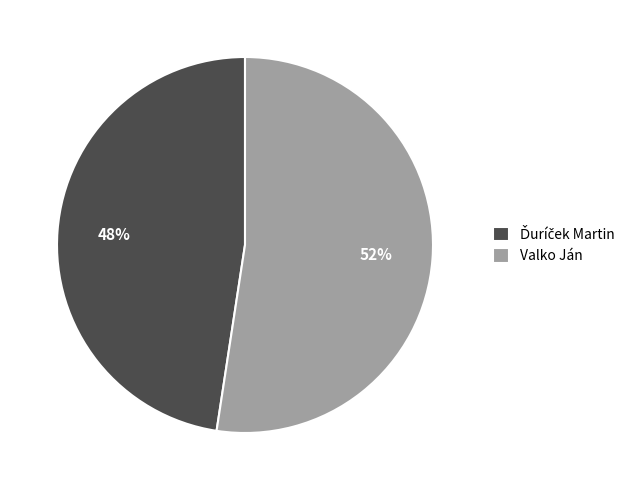

Is there a majority slice in this chart?

Yes